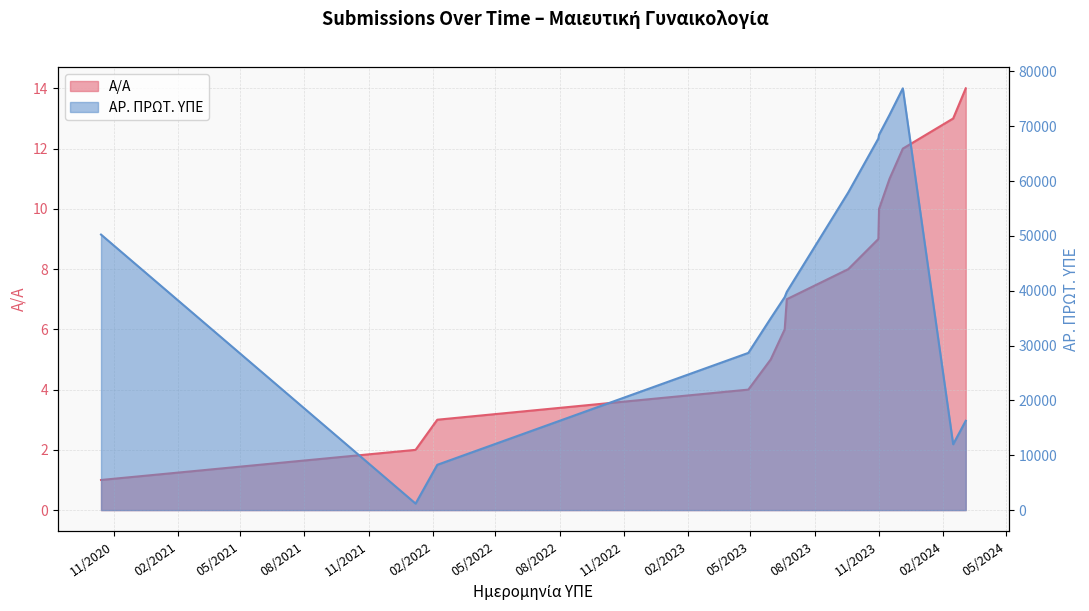

What is the difference between the Α/Α values at 19.06.2023 and 22.06.2023?

1